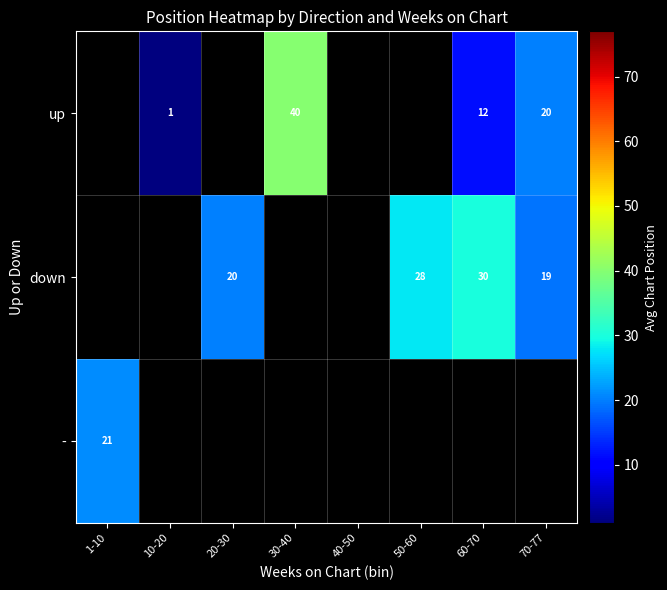

True or false: down has a value of 32 at 20-30.

False